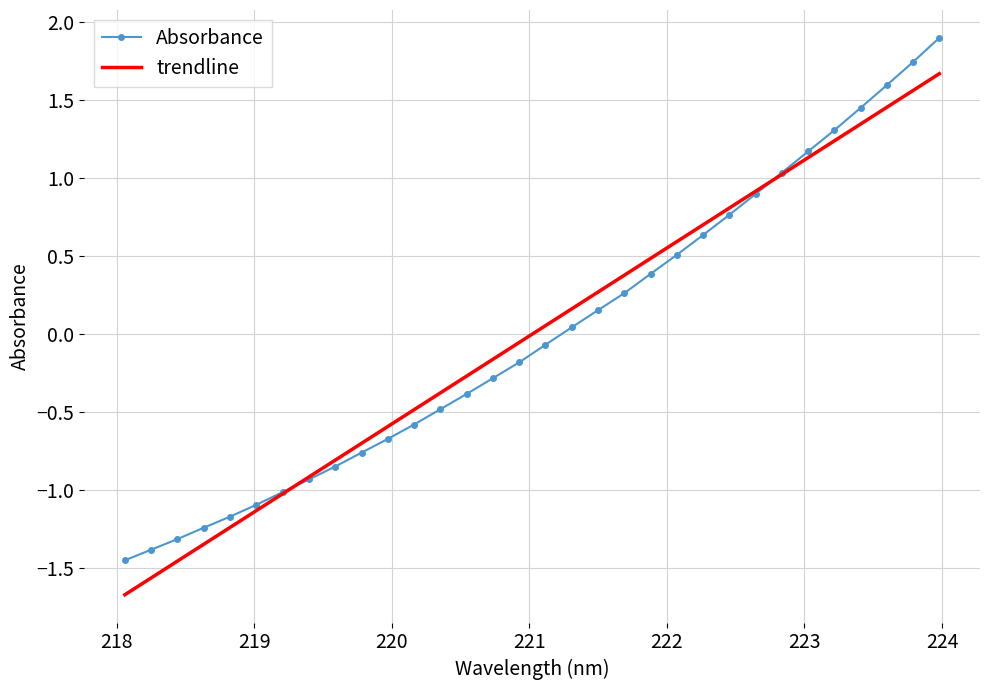

Which series has the largest range (max minus min)?

Absorbance